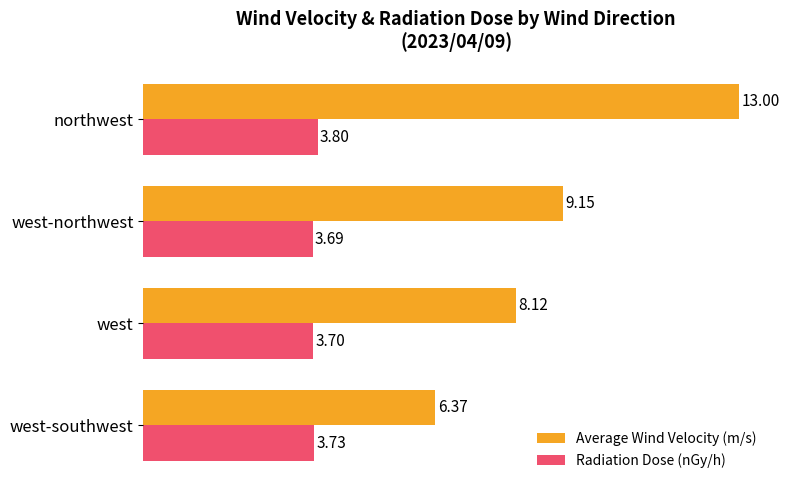

Which category has the highest value across all series?

northwest